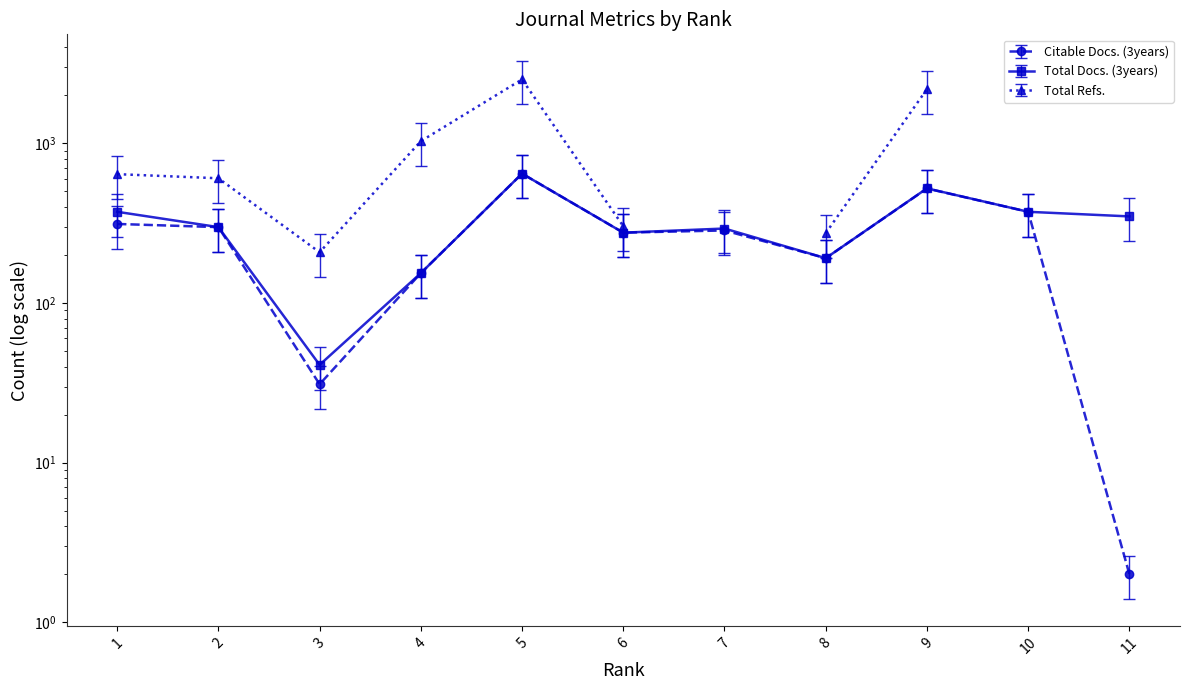

Reading left to right, what are all the values shown in this chart?

Citable Docs. (3years): 1=313	2=299	3=31	4=154	5=647	6=276	7=285	8=191	9=522	10=373	11=2
Total Docs. (3years): 1=373	2=299	3=41	4=154	5=647	6=276	7=293	8=191	9=523	10=373	11=349